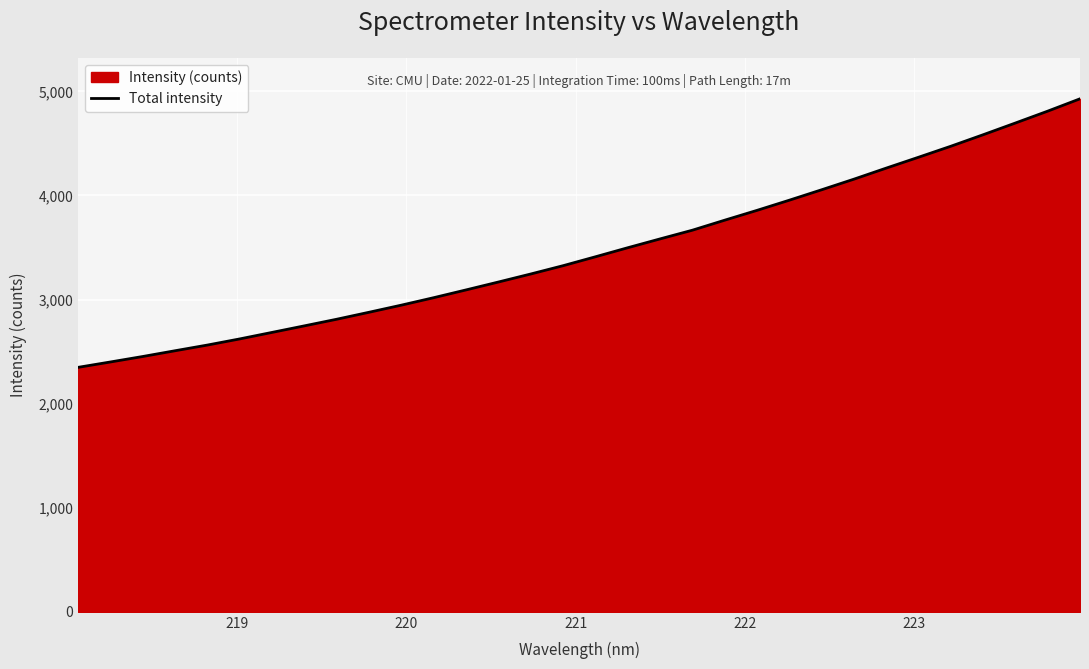

What is the difference between the maximum and minimum values?

2579.6